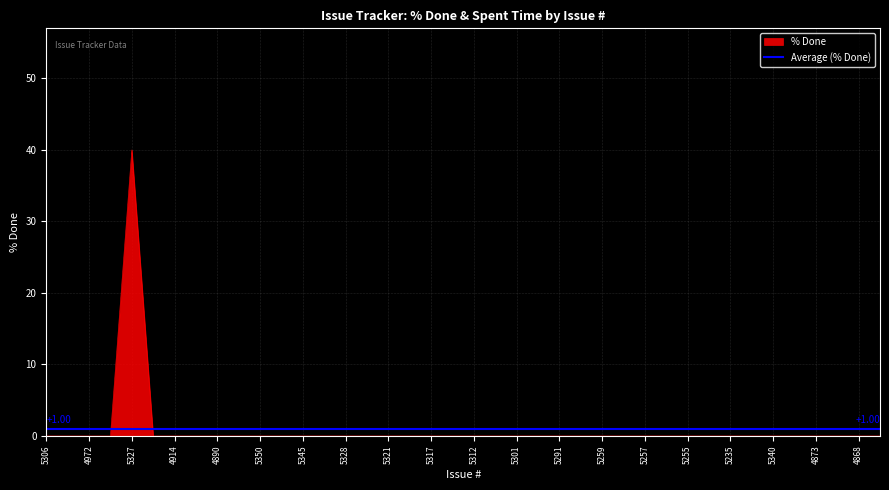

How many points are higher than both their immediate neighbors (excluding endpoints)?

1